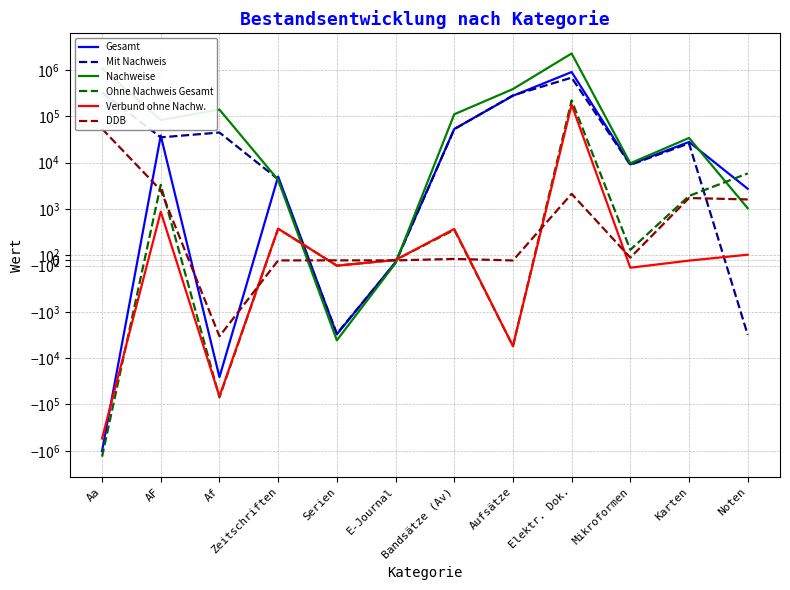

At which label does Ohne Nachweis Gesamt reach its peak?

Elektr. Dok.